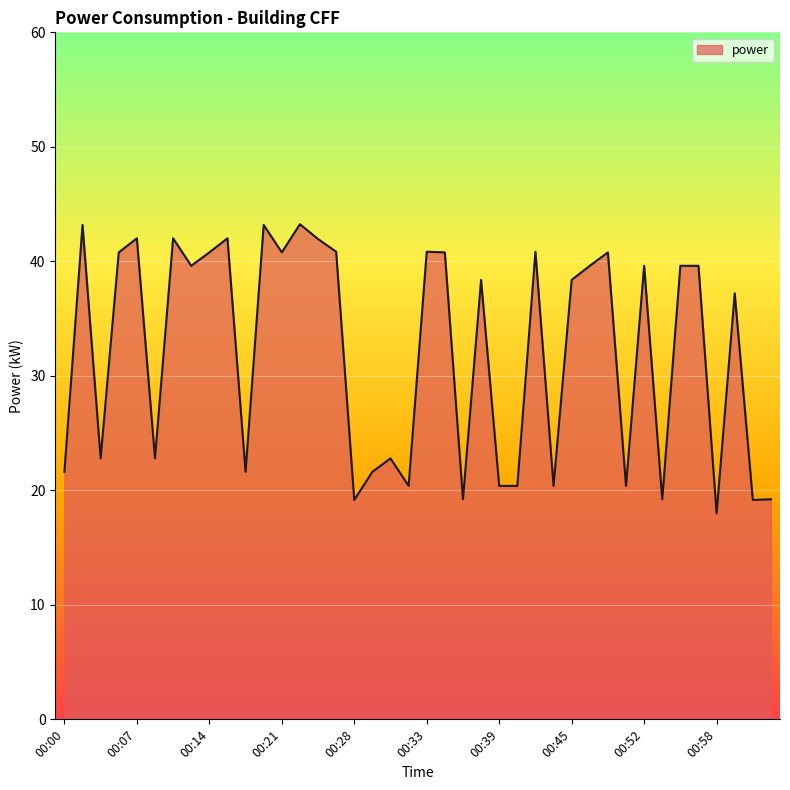

What is the greatest value displayed?

43.2